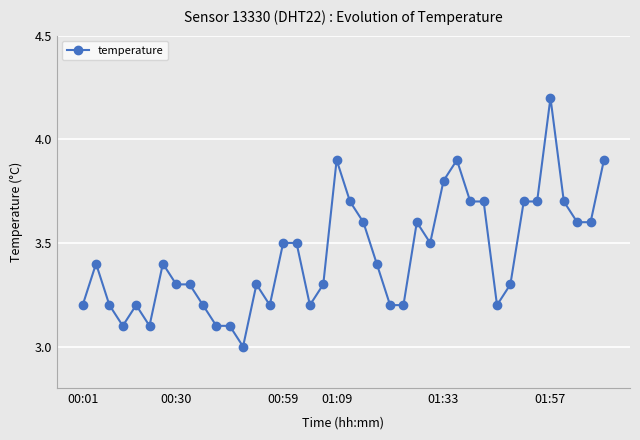

What is the sum of all values?

137.7